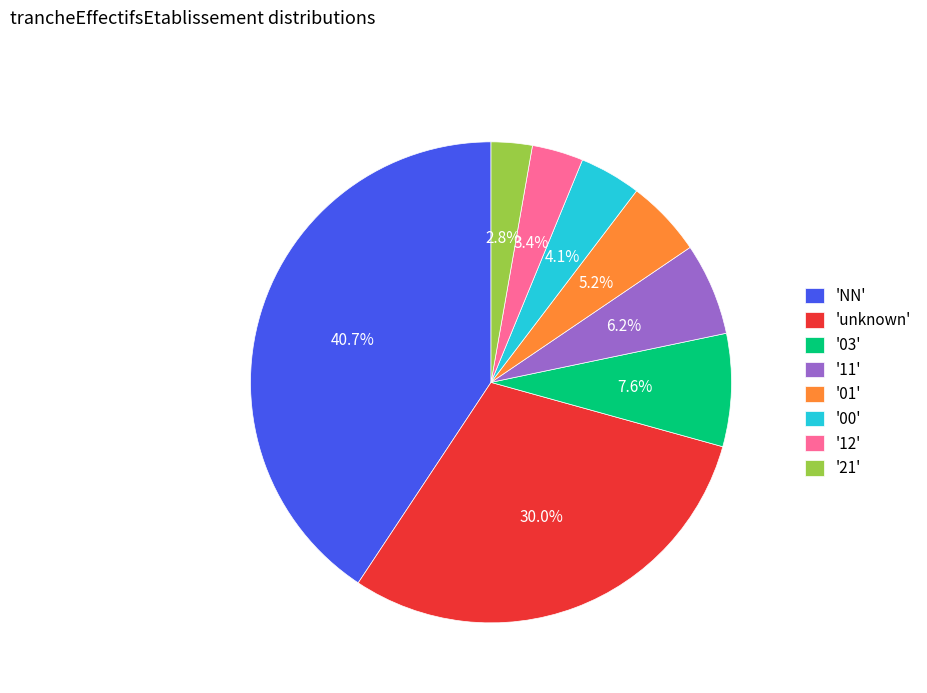

Is there any slice that represents more than half of the pie?

No